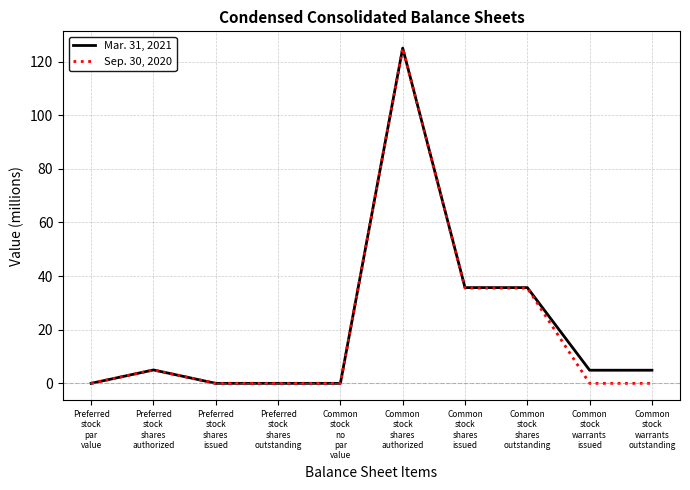

Which label corresponds to the largest value in the chart?

Common
stock
shares
authorized